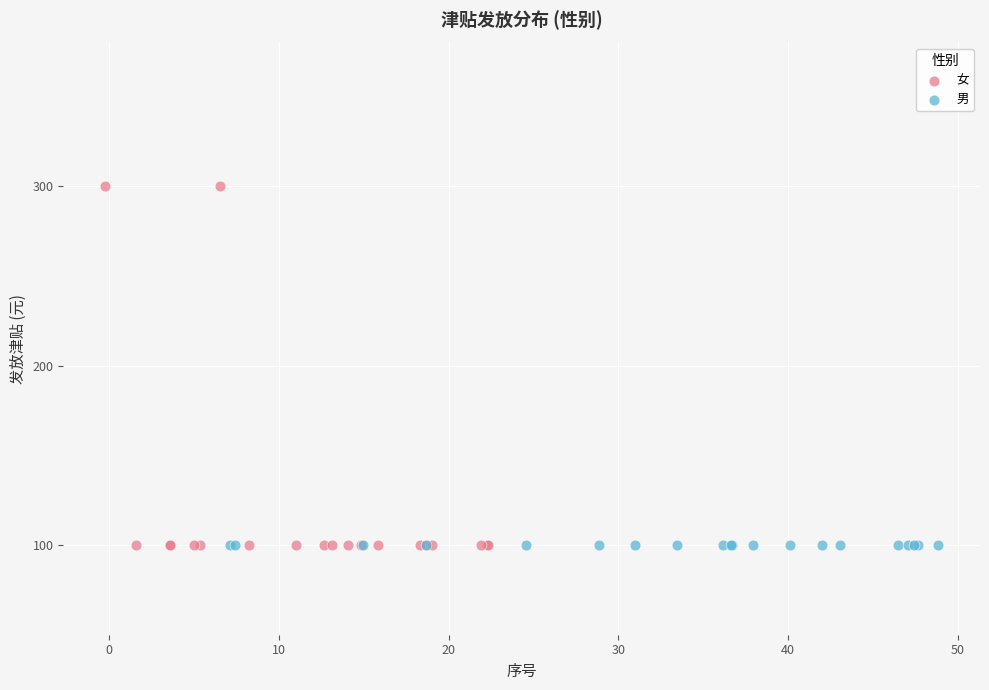

Which series reaches the maximum Y coordinate?

女